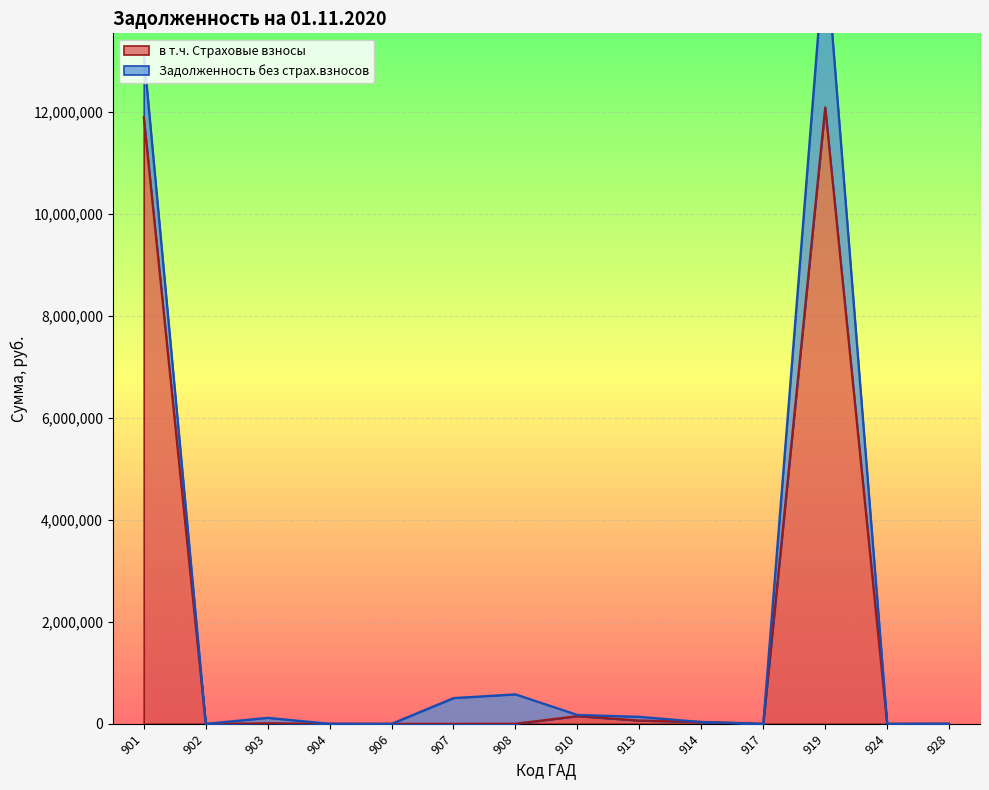

List the labels in order of value, largest first.

919, 901, 910, 913, 914, 903, 928, 908, 904, 917, 902, 907, 924, 906